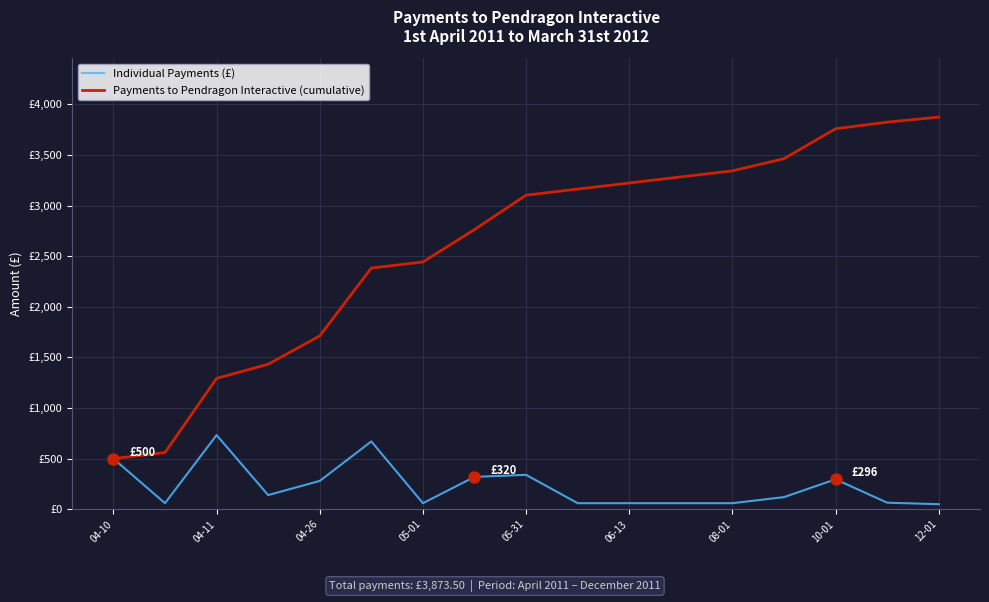

Reading right to left, extract all data points from this chart.

Individual Payments (£): 50.0	65.0	296.0	120.0	60.0	60.0	60.0	60.0	340.0	320.0	60.0	670.0	280.0	140.0	732.5	60.0	500.0
Payments to Pendragon Interactive (cumulative): 3873.5	3823.5	3758.5	3462.5	3342.5	3282.5	3222.5	3162.5	3102.5	2762.5	2442.5	2382.5	1712.5	1432.5	1292.5	560.0	500.0